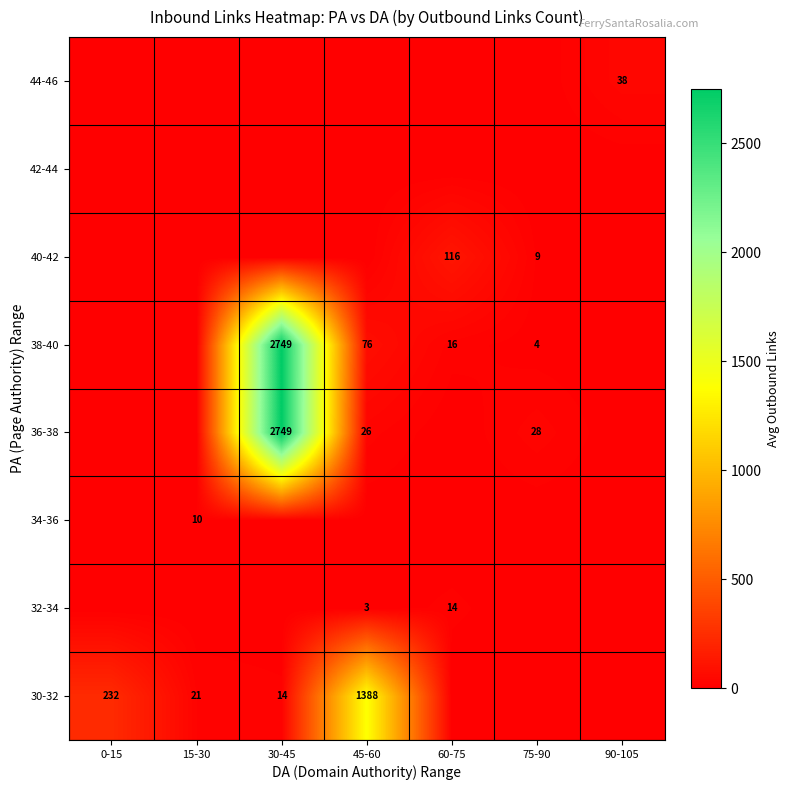

How many categories are shown in the chart?

7